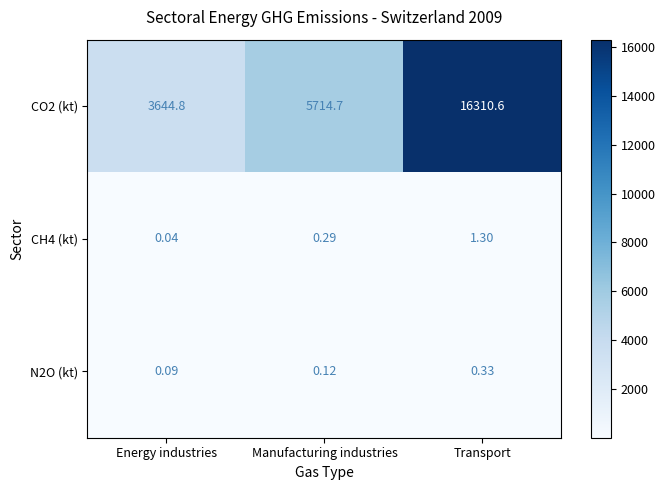

At which category is the sum across all series the highest?

Transport